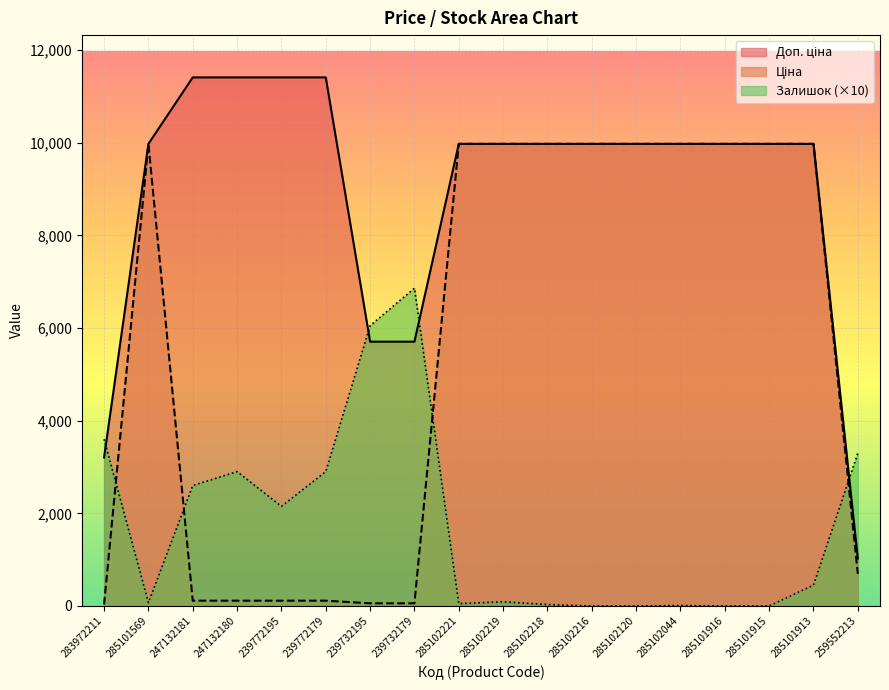

How many interior local peaks does the Ціна series have?

1